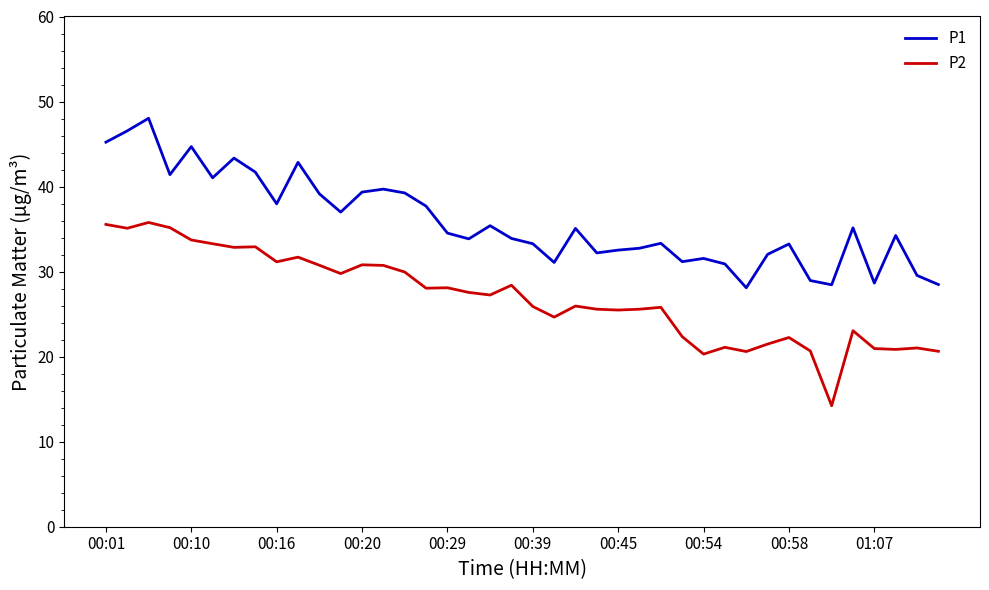

At how many categories does at least one series exceed 47?

1